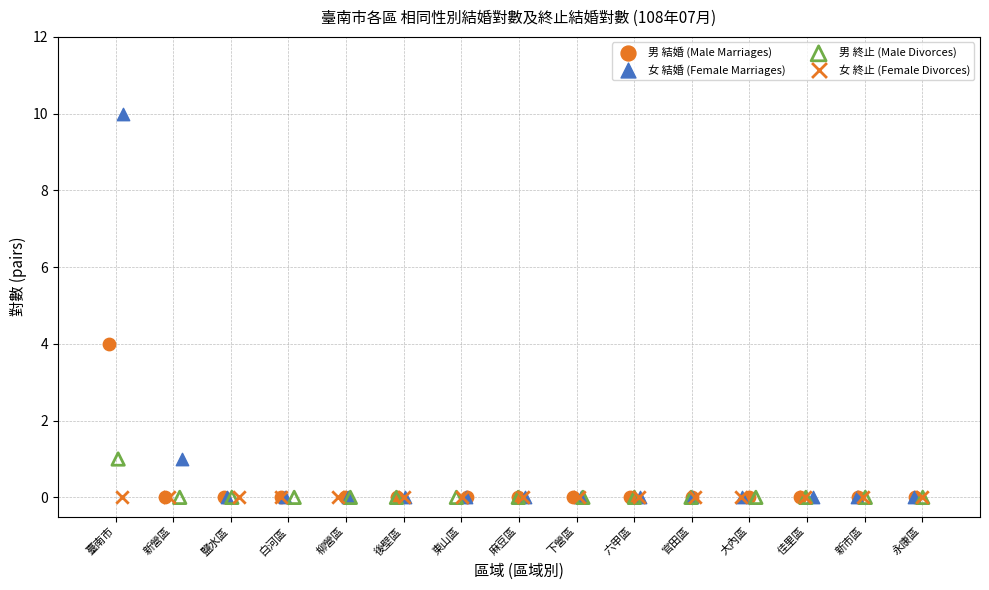

Which series reaches the maximum Y coordinate?

女 結婚 (Female Marriages)